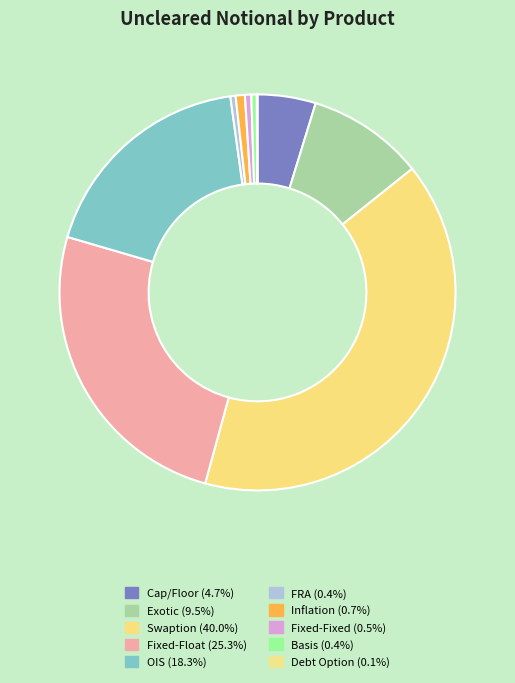

Does any single category account for the majority?

No